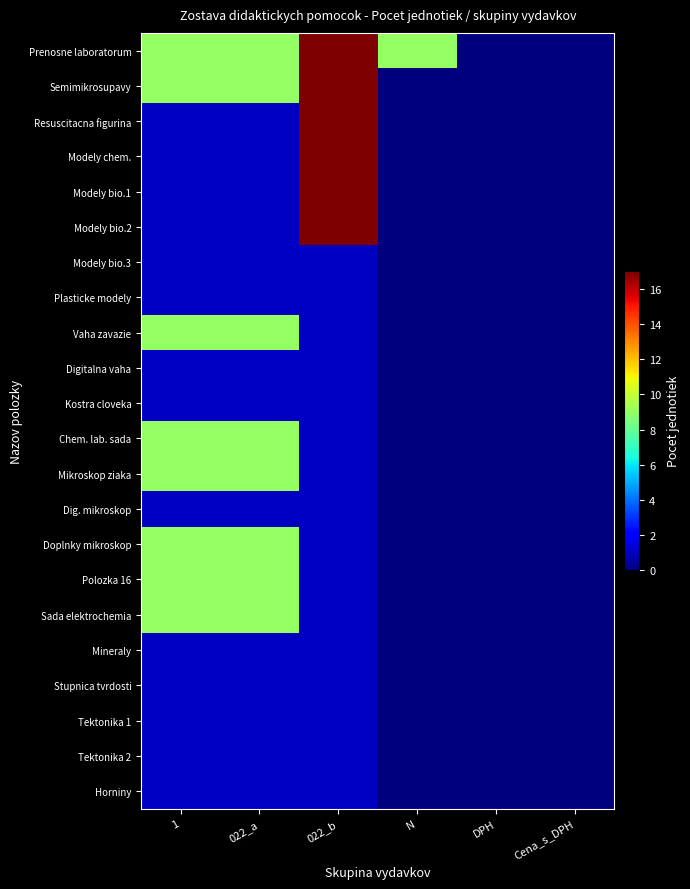

At 022_b, list the series in order from smallest to largest.

Modely bio.3, Plasticke modely, Vaha zavazie, Digitalna vaha, Kostra cloveka, Chem. lab. sada, Mikroskop ziaka, Dig. mikroskop, Doplnky mikroskop, Polozka 16, Sada elektrochemia, Mineraly, Stupnica tvrdosti, Tektonika 1, Tektonika 2, Horniny, Prenosne laboratorum, Semimikrosupavy, Resuscitacna figurina, Modely chem., Modely bio.1, Modely bio.2